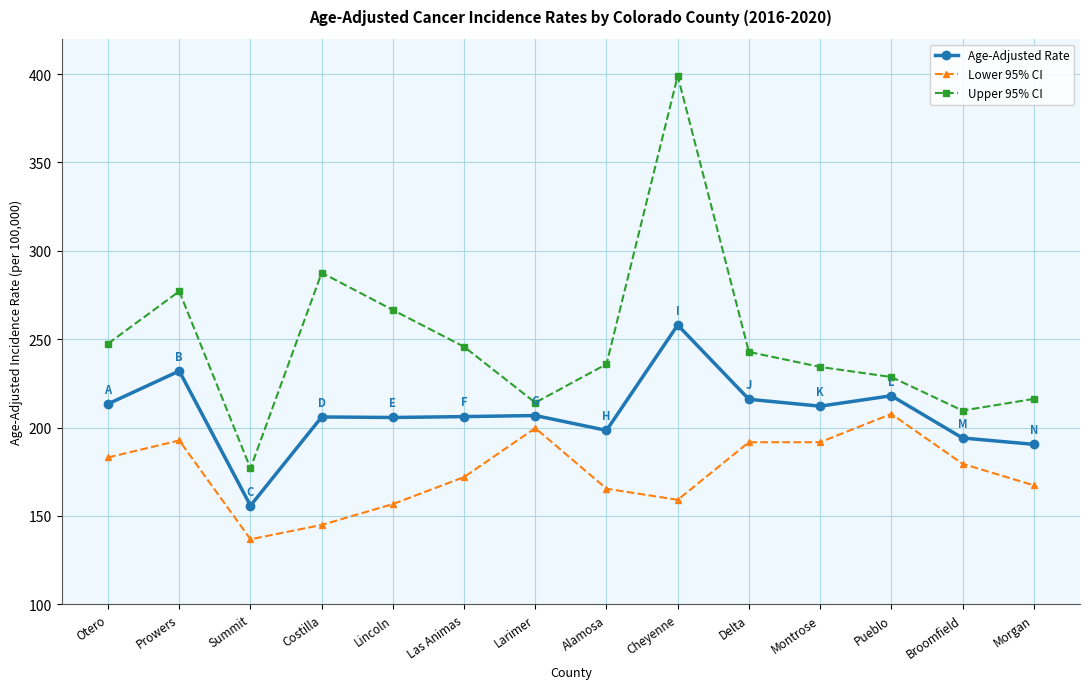

Is the value of Upper 95% CI at Summit greater than the value of Lower 95% CI at Alamosa?

Yes